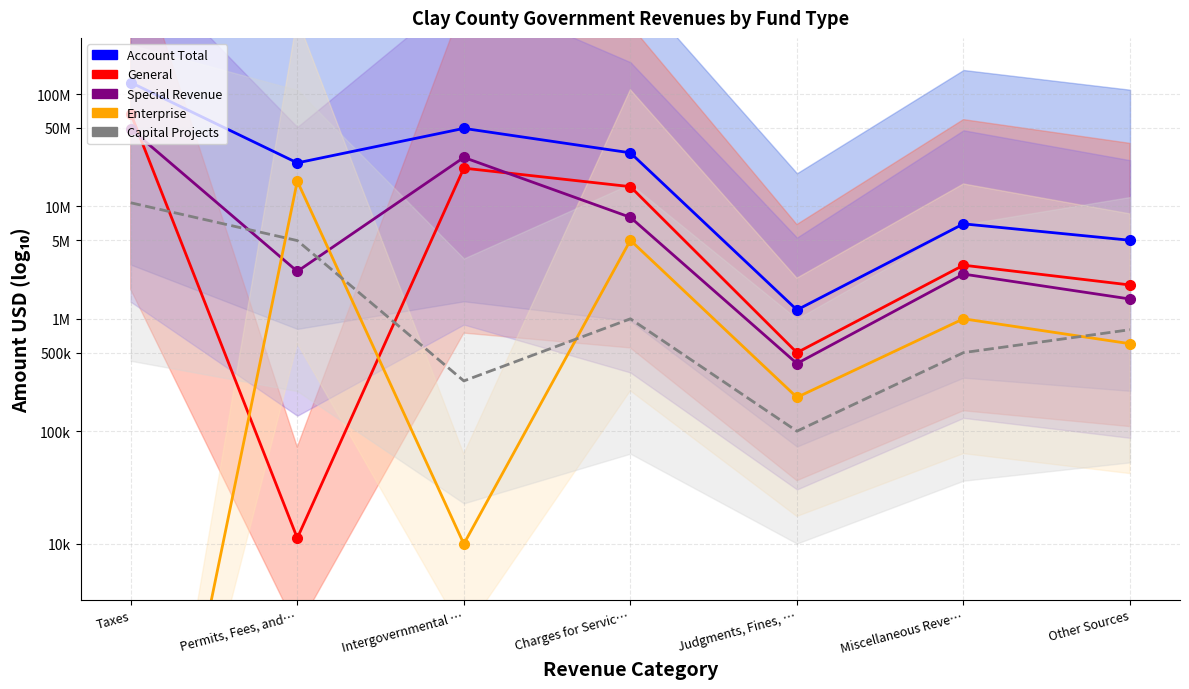

Does the chart have visible grid lines?

Yes